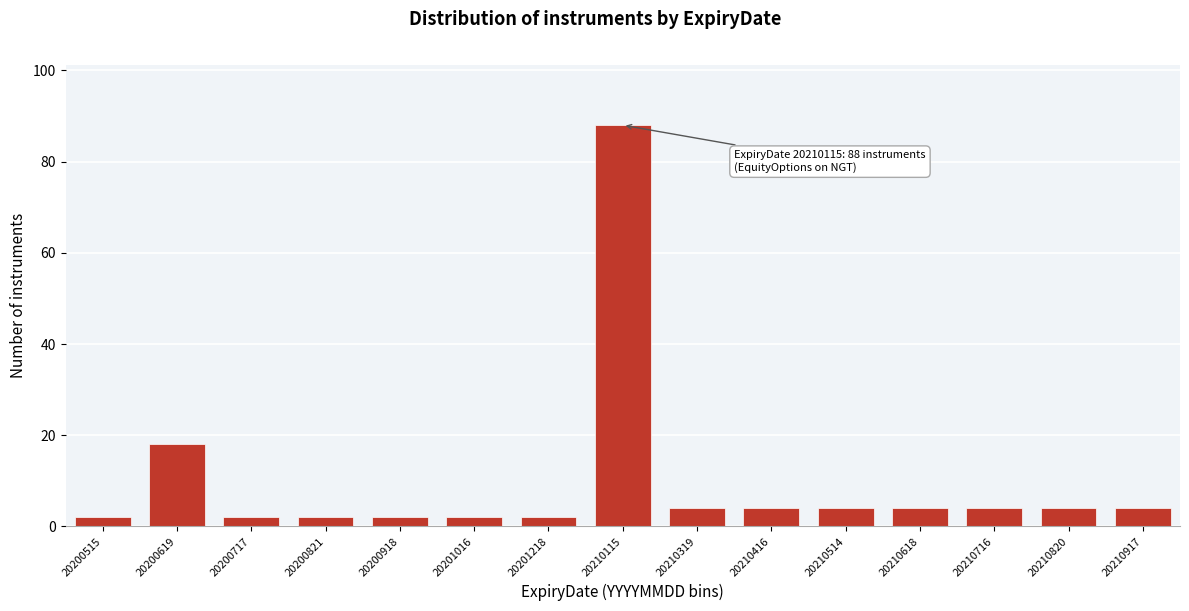

Reading left to right, list all the values displayed in this chart.

2	18	2	2	2	2	2	88	4	4	4	4	4	4	4